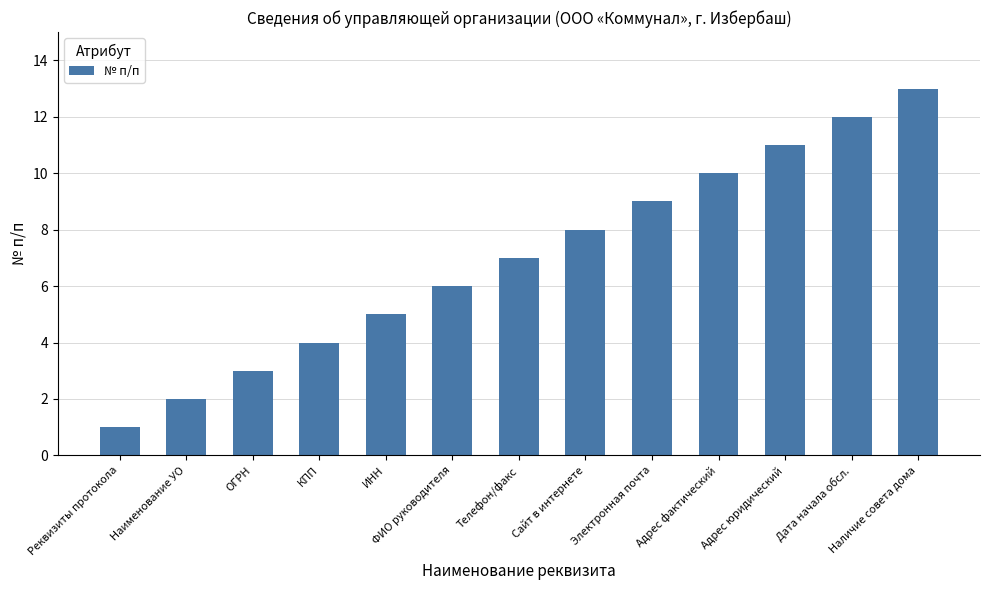

How many data points are less than 7?

6